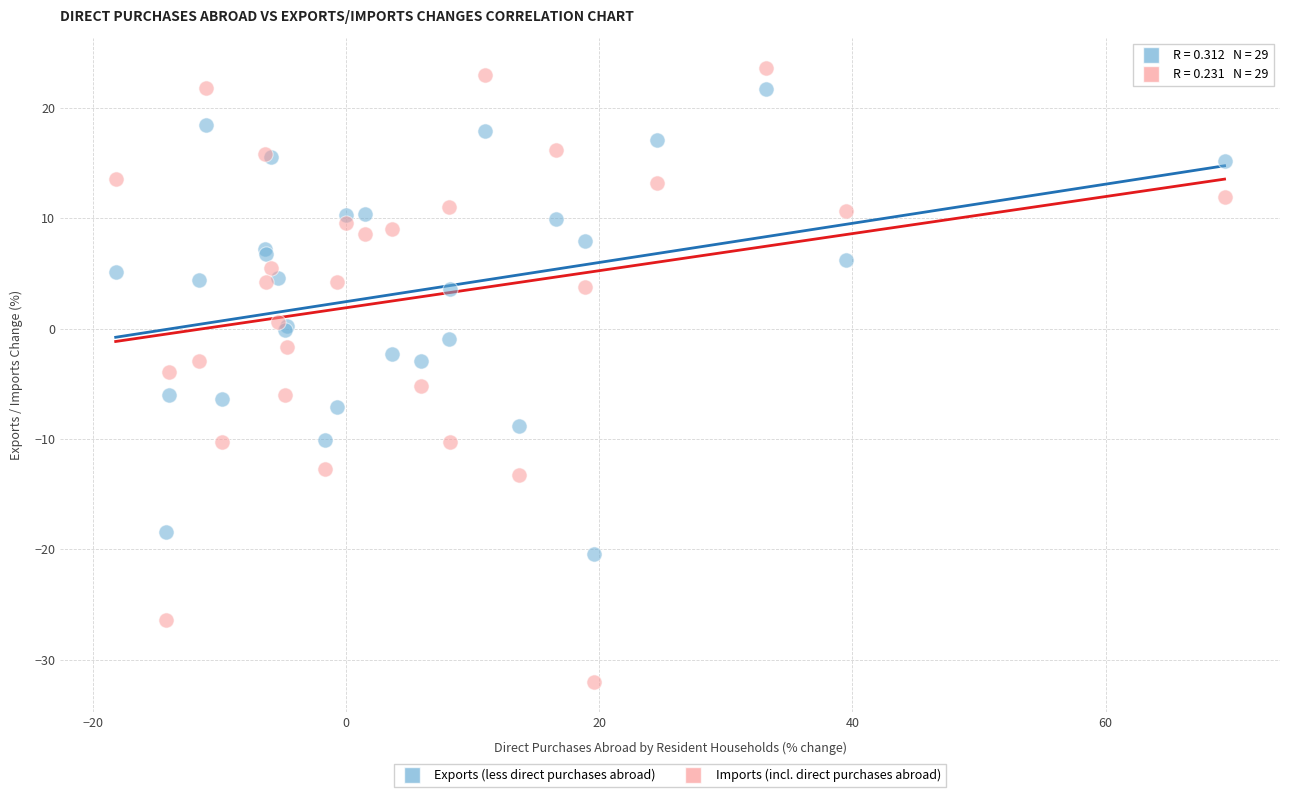

Which series contains the highest Y value?

Imports (incl. direct purchases abroad)